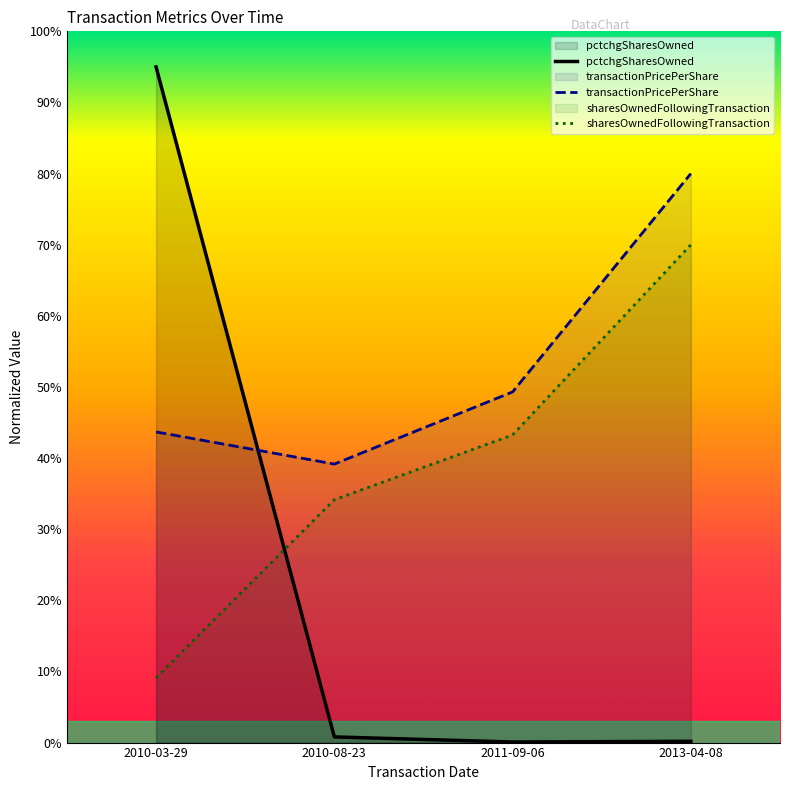

True or false: sharesOwnedFollowingTransaction and transactionPricePerShare intersect in this chart.

False